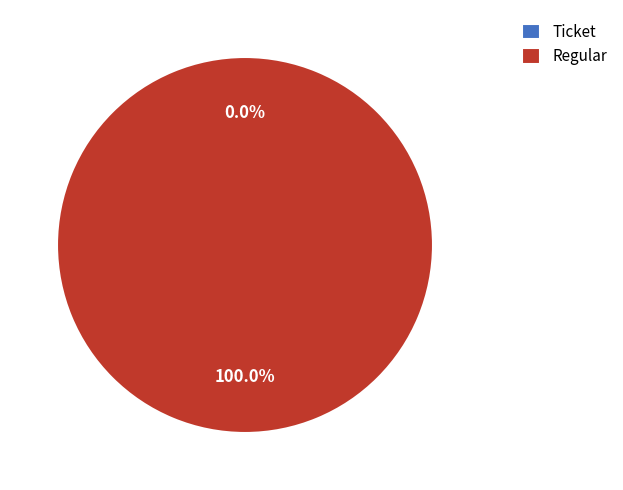

To the nearest percent, what is the difference between the largest and smallest slice percentages?

100%